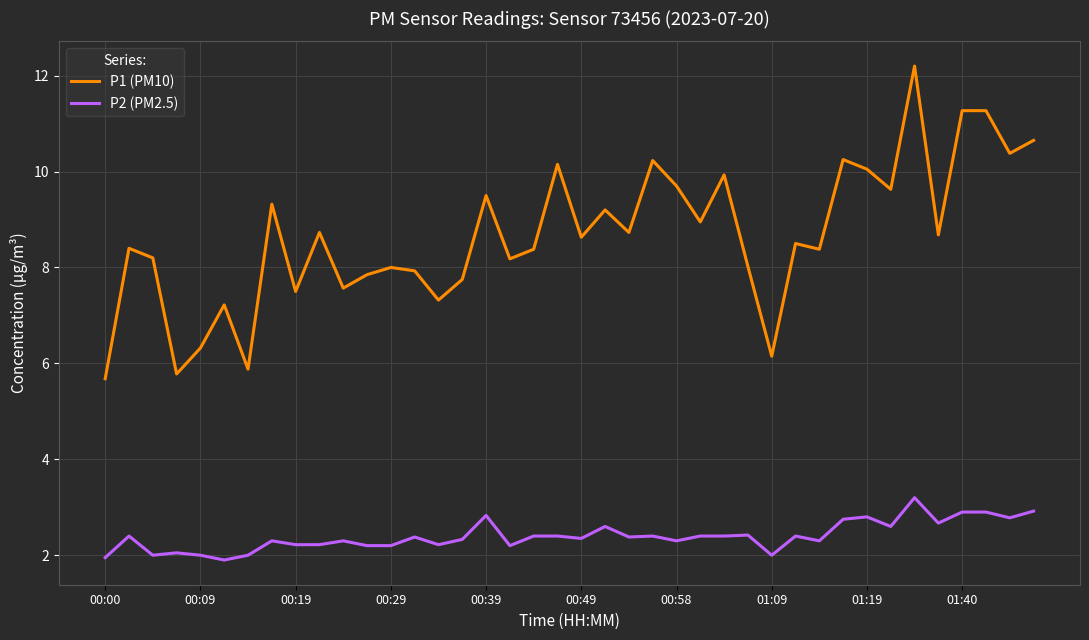

Which series has the largest total across all categories?

P1 (PM10)